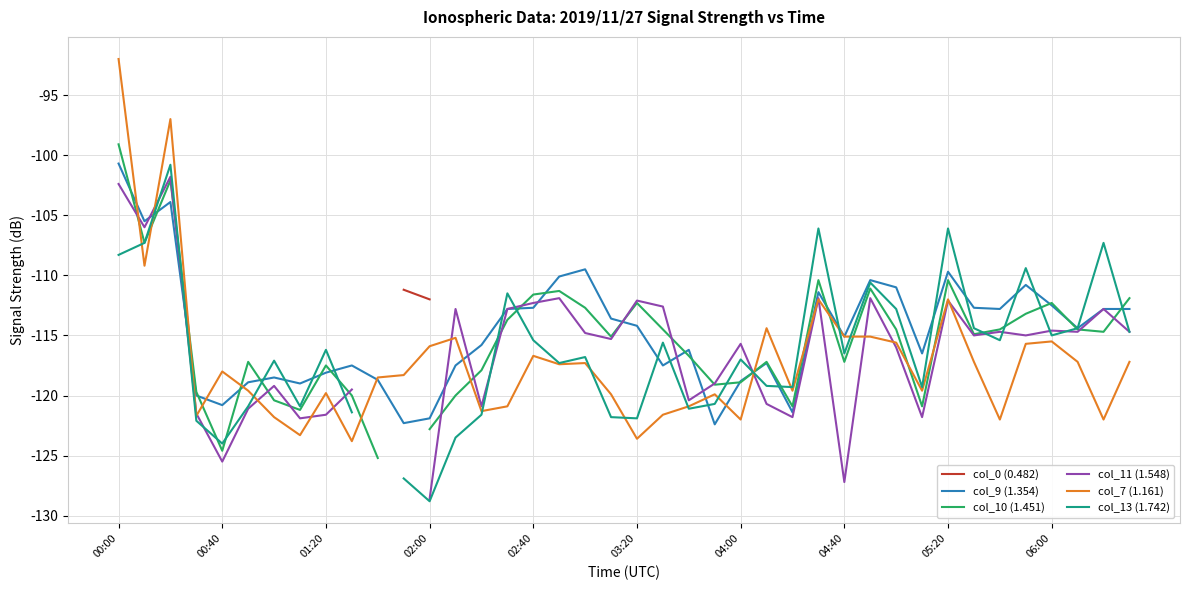

The value of col_9 (1.354) at 05:20 is -109.7. True or false?

True